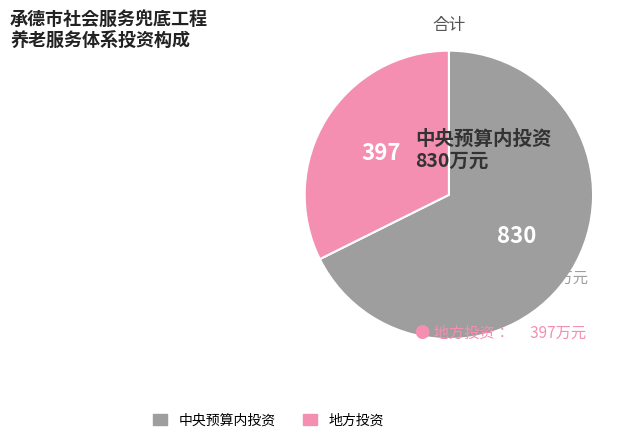

Do 地方投资 and 中央预算内投资 together represent more than half of the pie?

Yes